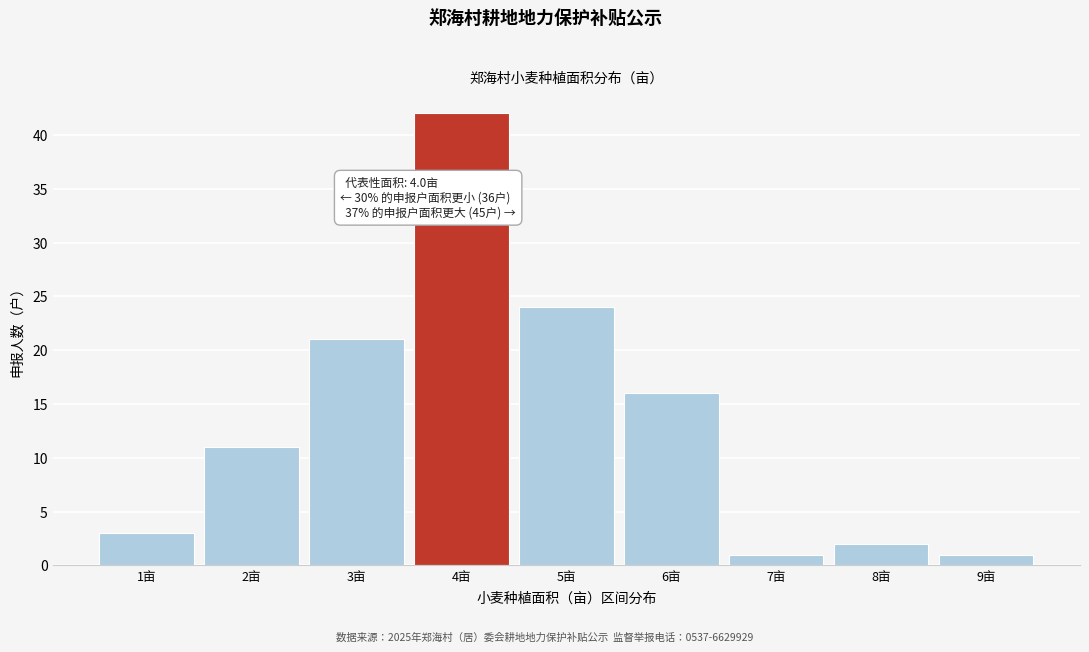

Over which range of the x-axis is the bar tallest?

3.5 to 4.5